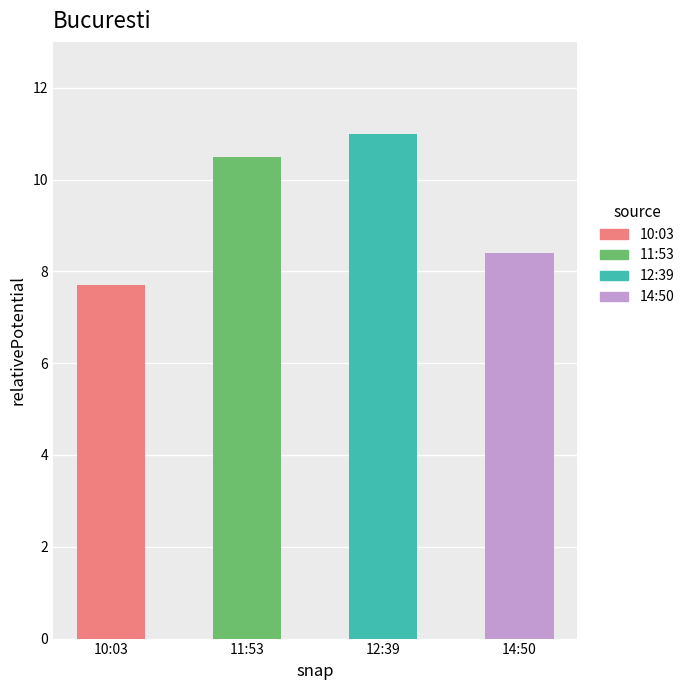

Reading right to left, list all the values displayed in this chart.

2022-12-06T14:50:44.026Z=8.4	2022-12-06T12:39:25.314Z=11.0	2022-12-06T11:53:36.737Z=10.5	2022-12-06T10:03:19.518Z=7.7